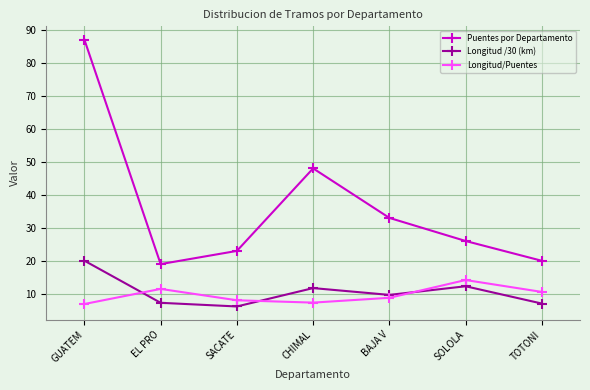

True or false: Longitud/Puentes and Puentes por Departamento intersect in this chart.

False